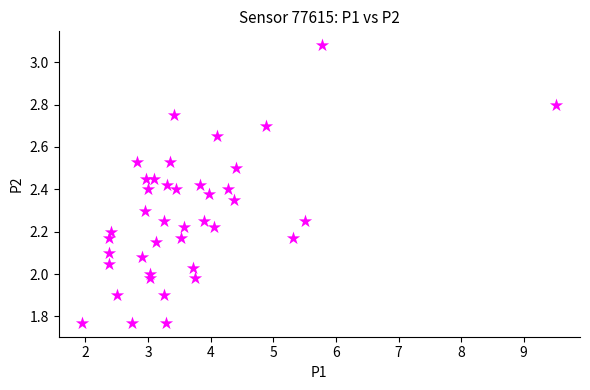

What is the range of Y values (max minus min)?

1.3